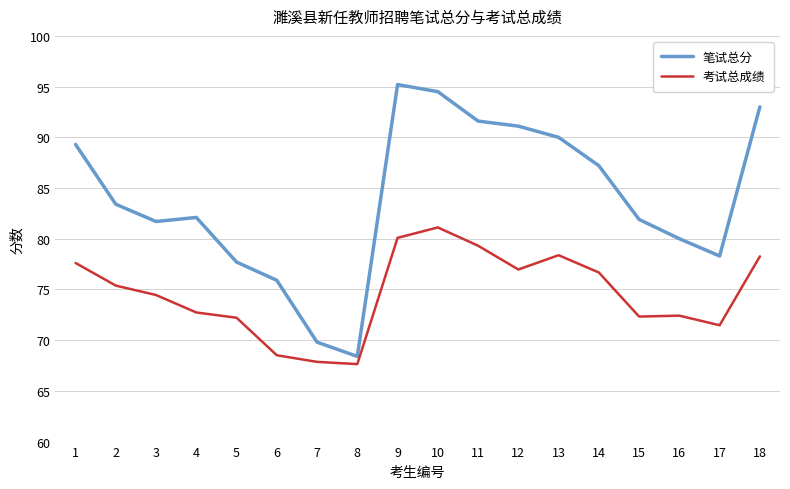

What is the difference between the 考试总成绩 values at 6 and 10?

12.6